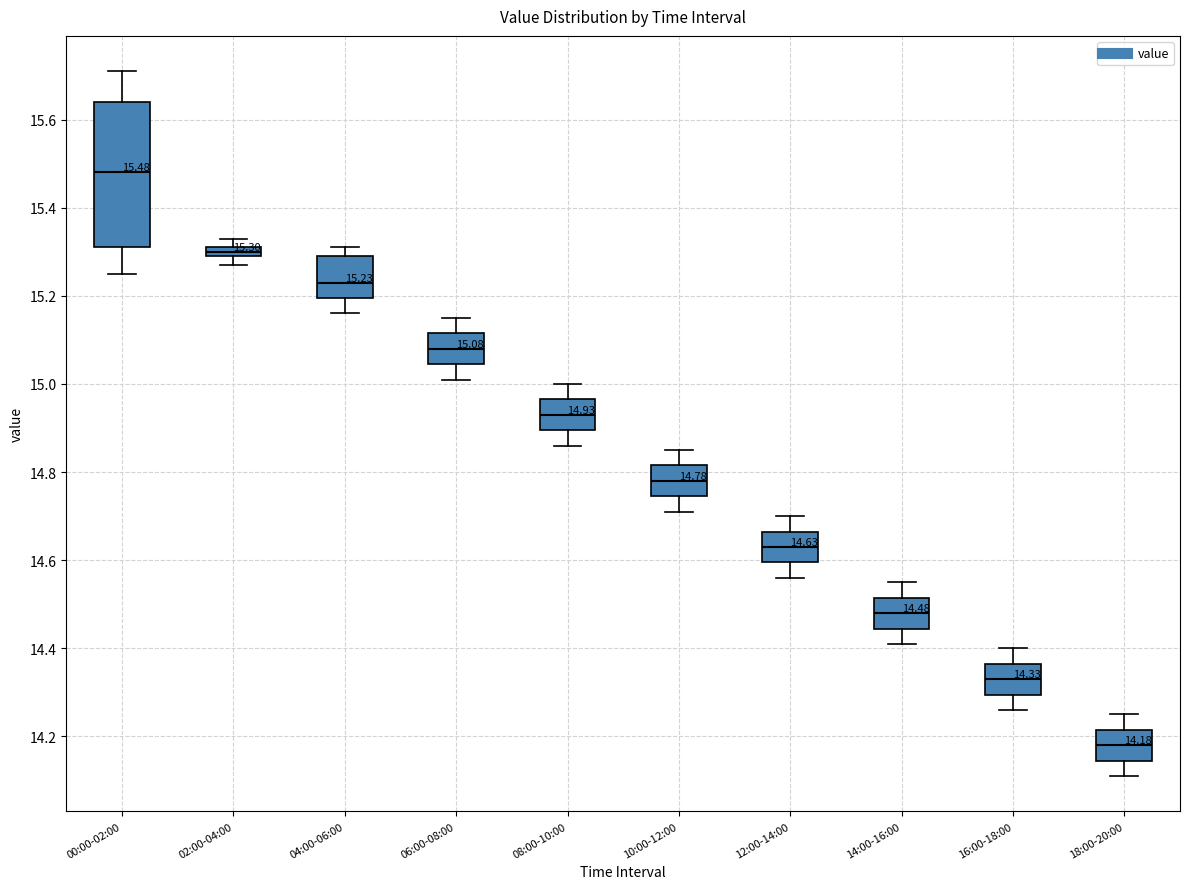

Which box's median line is the lowest?

18:00-20:00